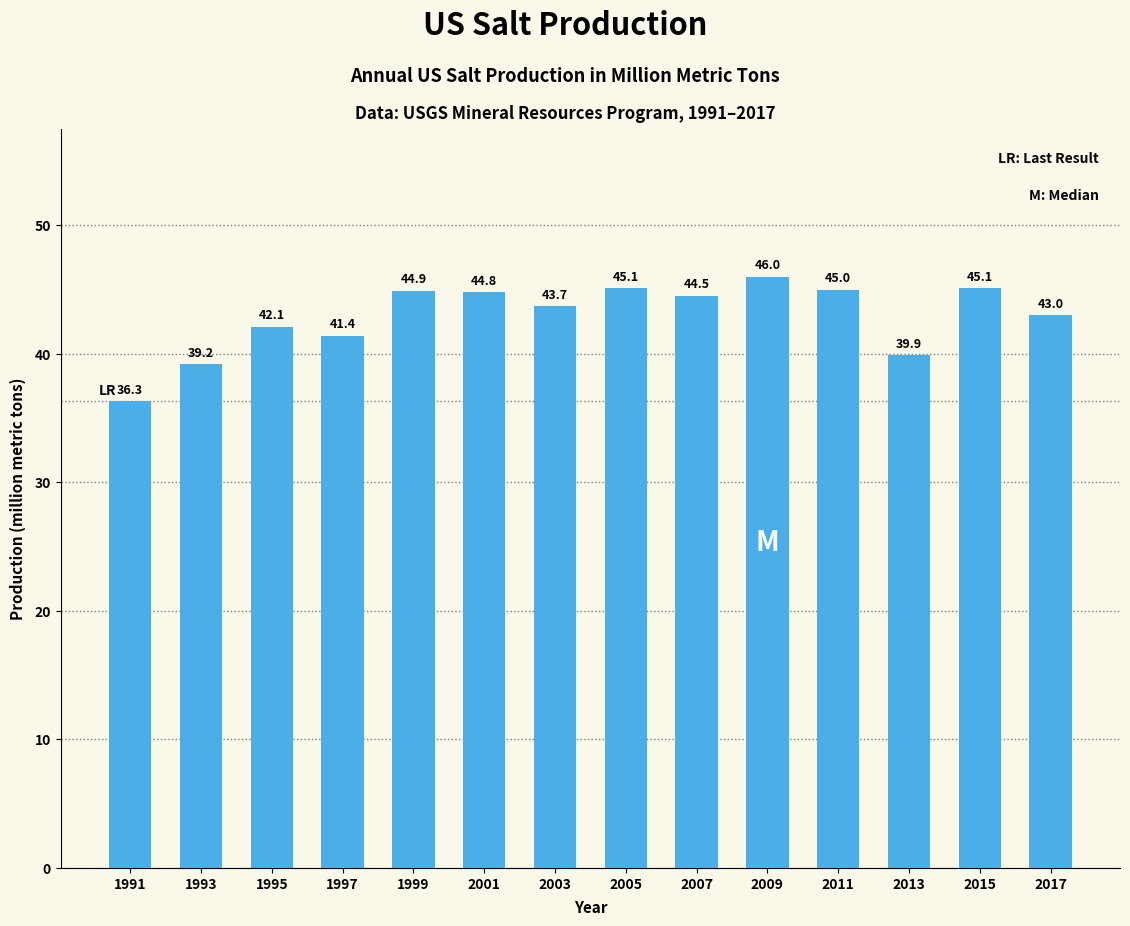

How many bars are there in total?

14